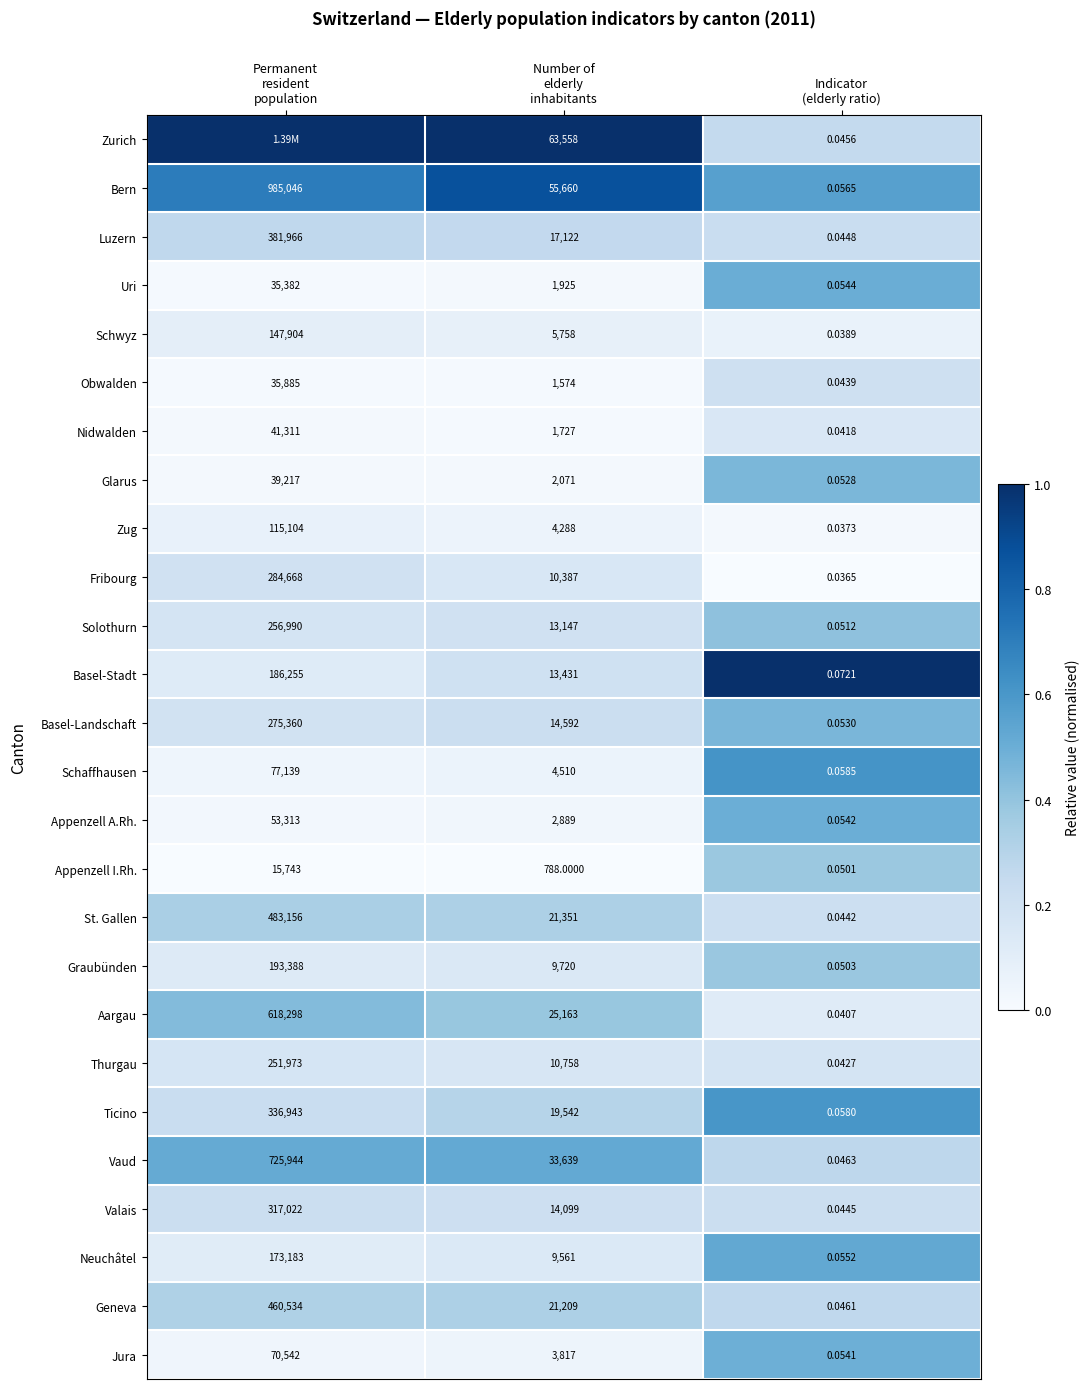

How many categories are shown in the chart?

3